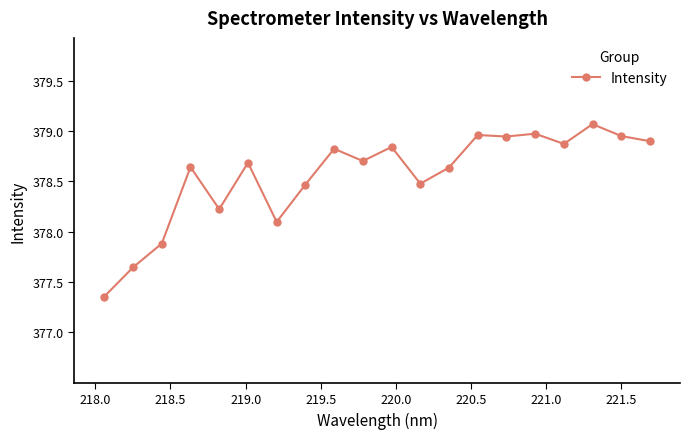

What is the sum of all values?

7571.2